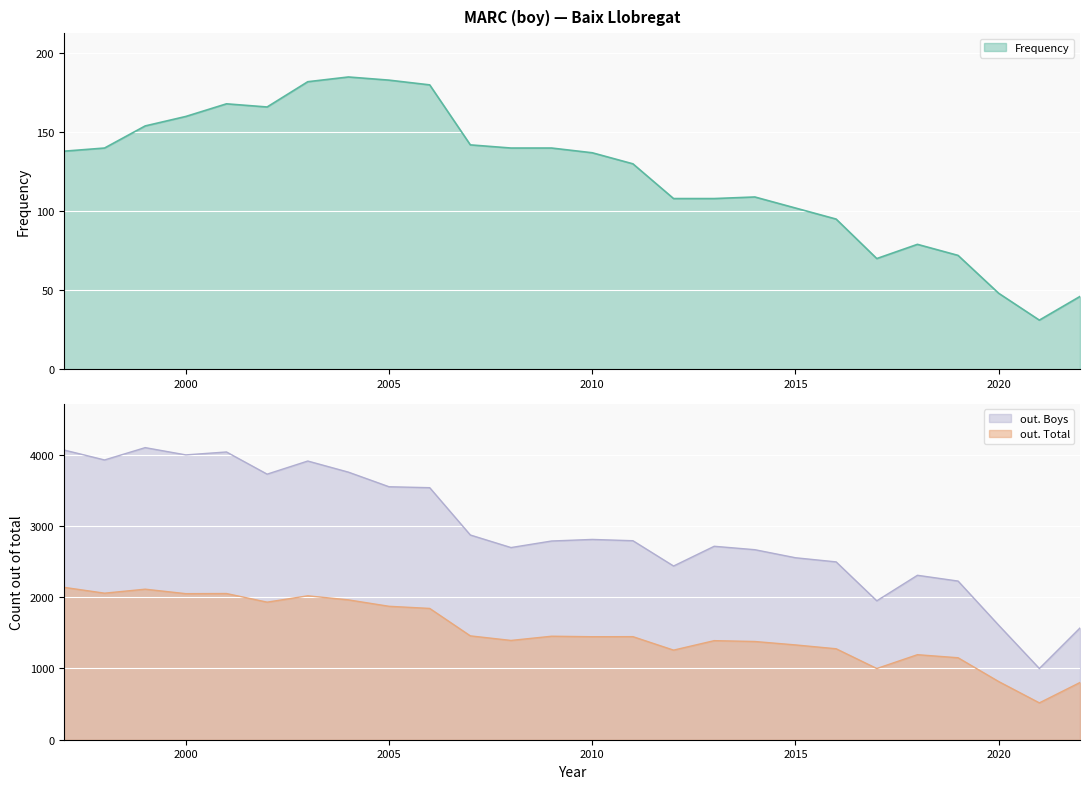

True or false: out. Boys has a value of 1168 at 2011.

False